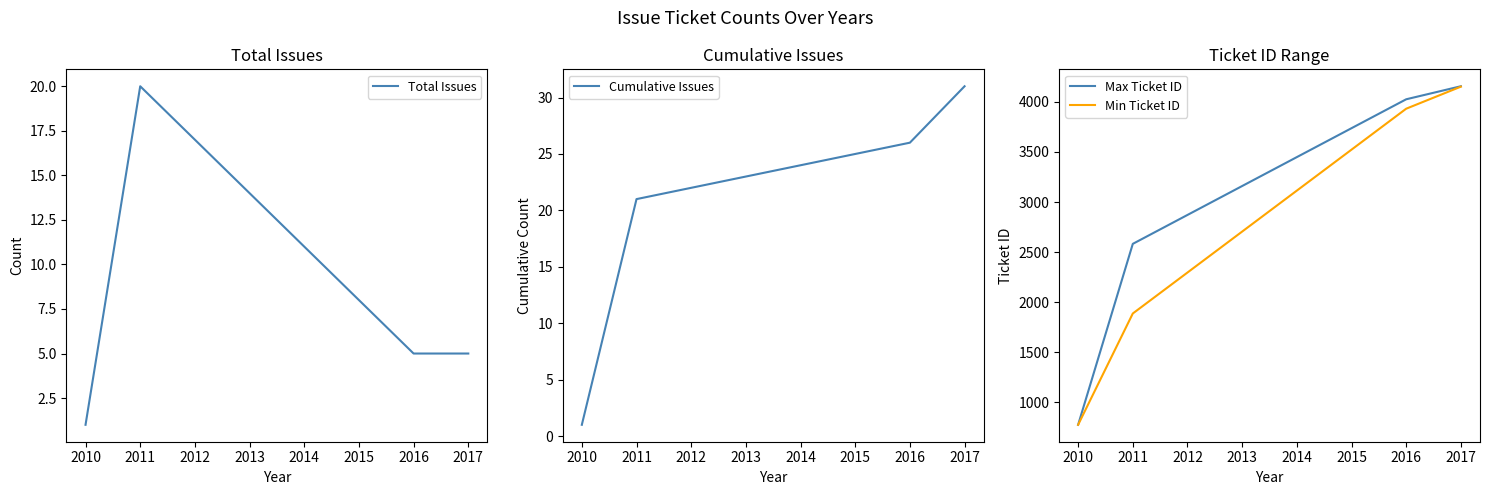

How many lines are shown in the chart?

4